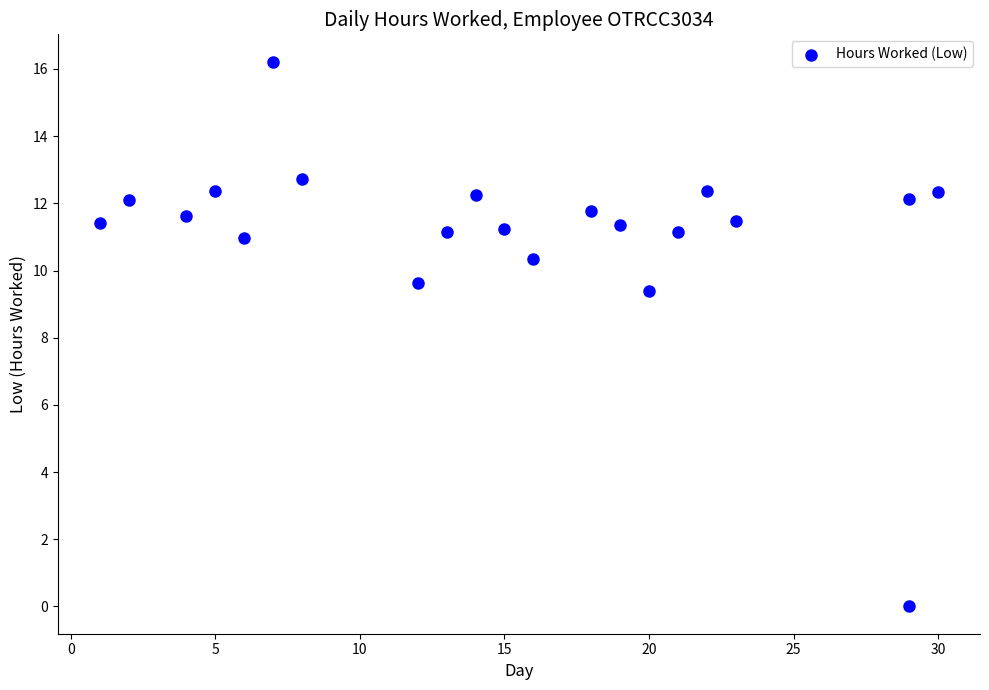

What Y value in the scatter plot is closest to 8?

9.4